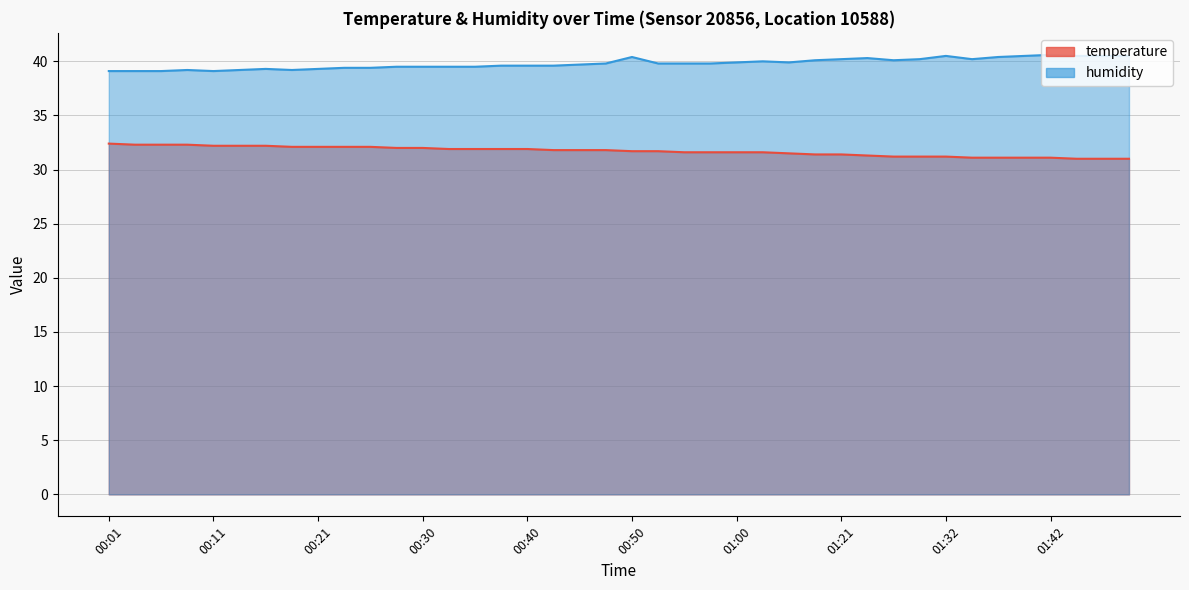

What are all the series names shown in the legend?

temperature, humidity